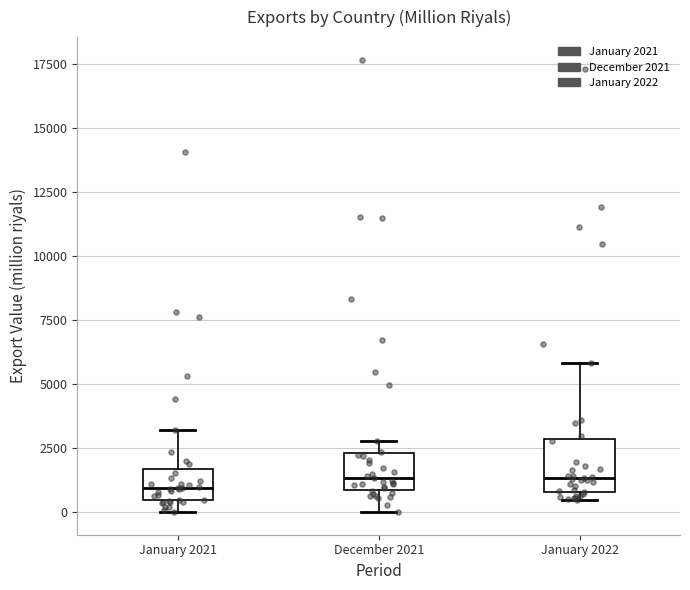

Reading left to right, read every box against the y-axis: the position of its median line, the range the box covers, and the ends of its whiskers. The values are not printed on the chart, so give them approximately, as read against the axis.

January 2021: median 1000, box 500 to 1500, whiskers 0 to 3000
December 2021: median 1500, box 1000 to 2500, whiskers 0 to 3000
January 2022: median 1500, box 1000 to 3000, whiskers 500 to 6000